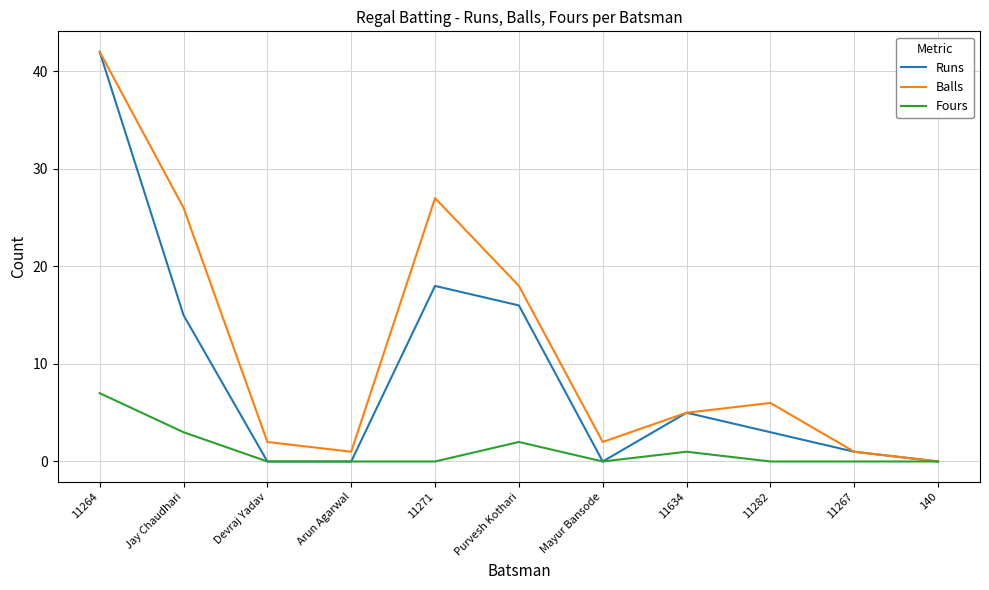

What is the sum of all Fours values?

13